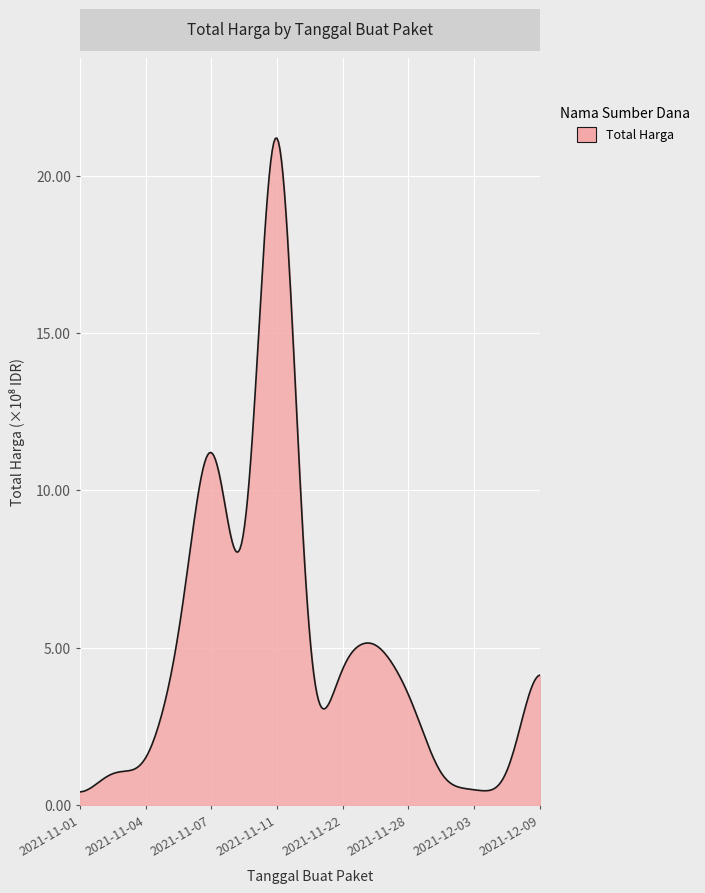

Does the chart have visible grid lines?

Yes